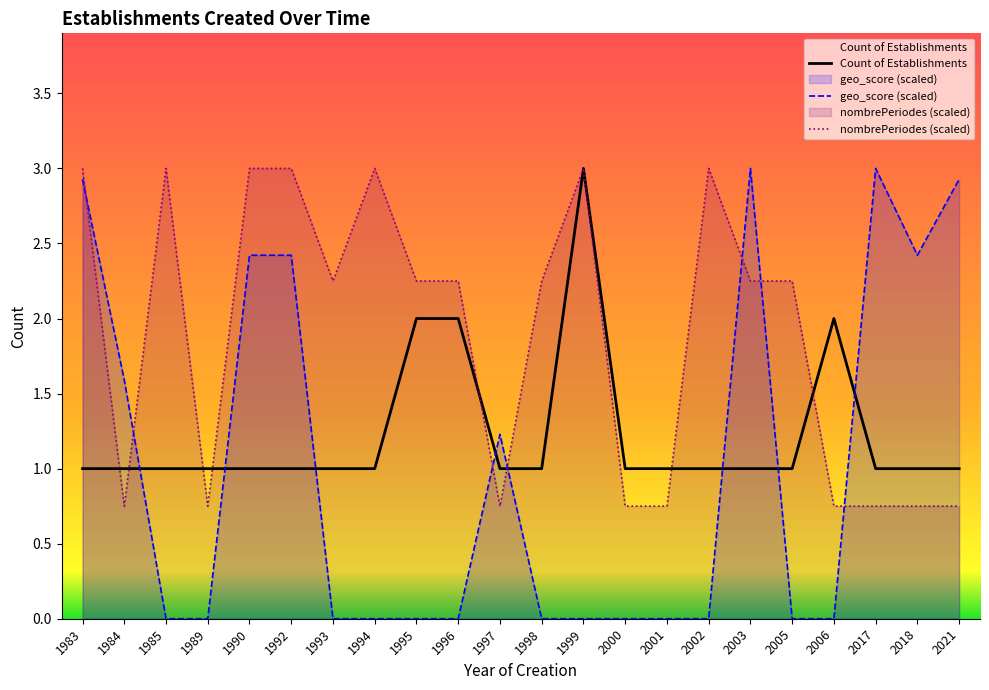

At which category does the chart reach its minimum across all series?

1983